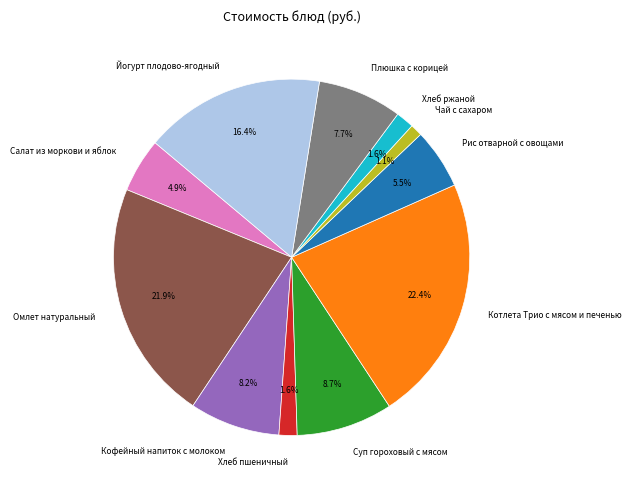

To the nearest percent, what is the average slice percentage?

9%